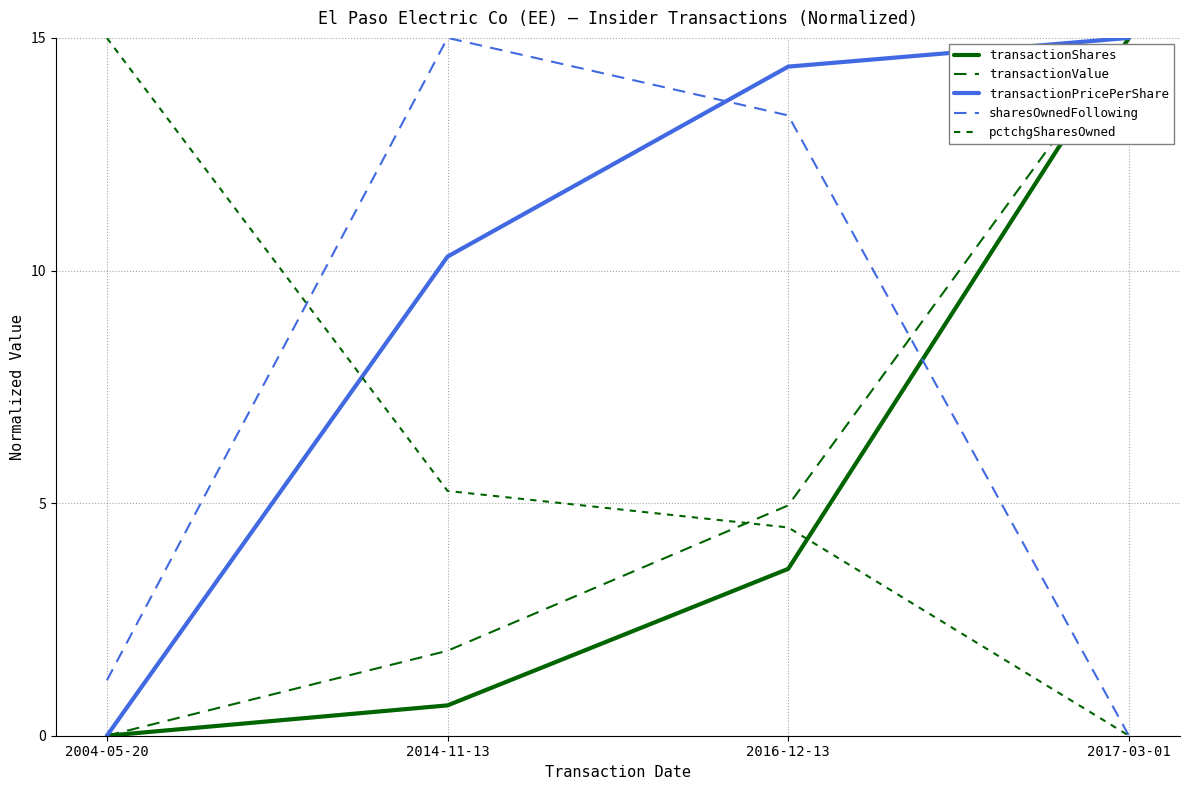

Which has a higher value, 2004-05-20 or 2014-11-13?

2014-11-13